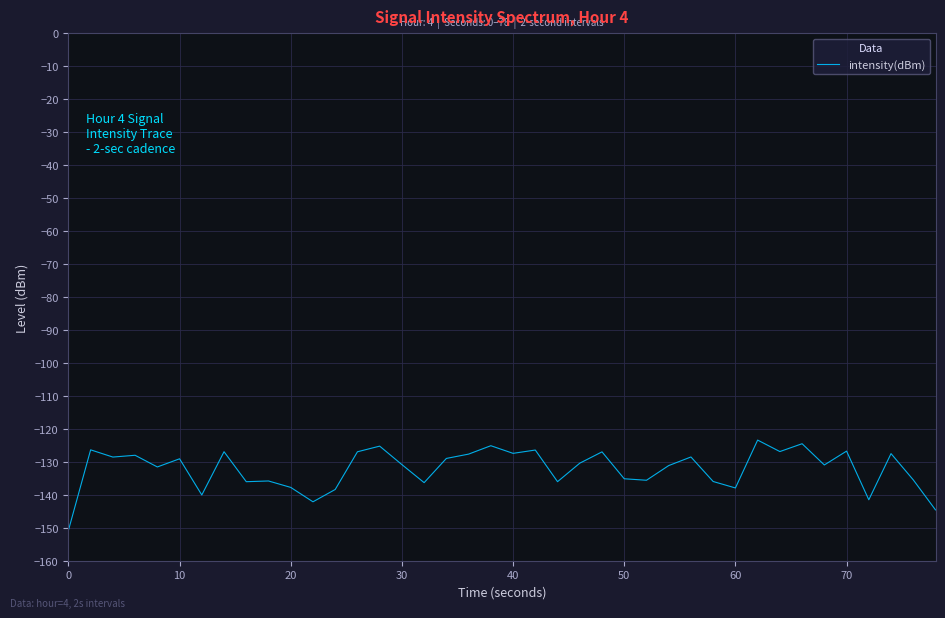

What is the smallest value displayed?

-150.8